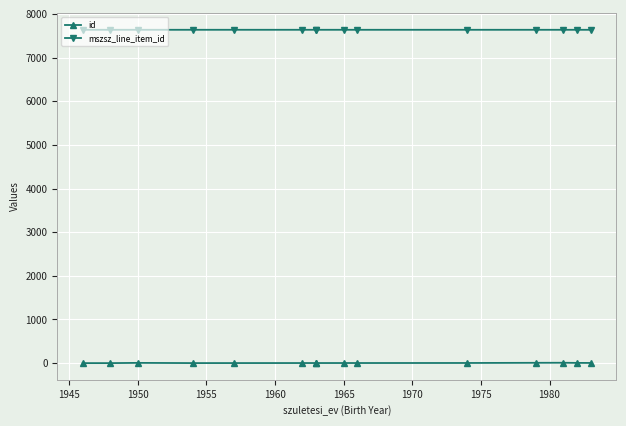

Rank the series by their average value, from highest to lowest.

mszsz_line_item_id, id